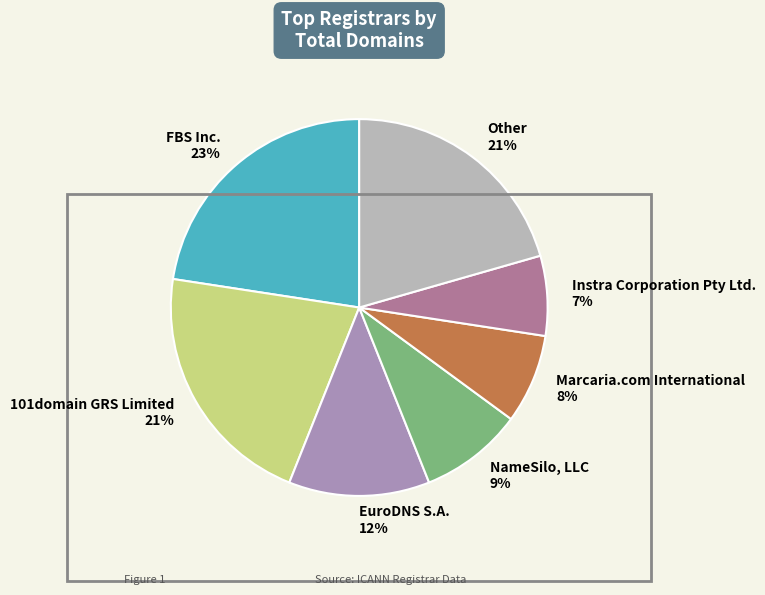

Approximately how many times larger is the value at Other 21% compared to 101domain GRS Limited 21%?

1.0